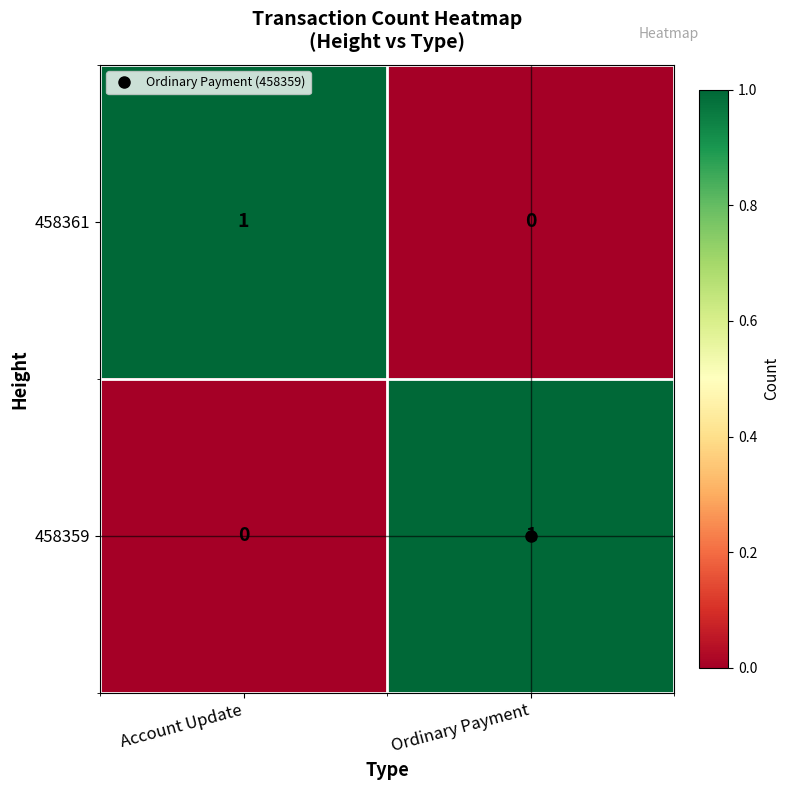

Is the value of 458361 at Account Update greater than the value of 458359 at Account Update?

Yes